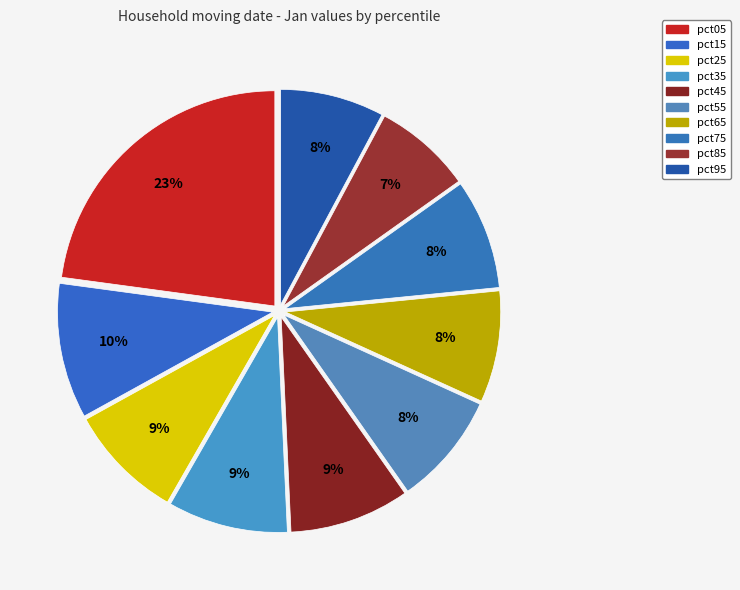

What percentage is the pct05 slice, to the nearest percent?

23%